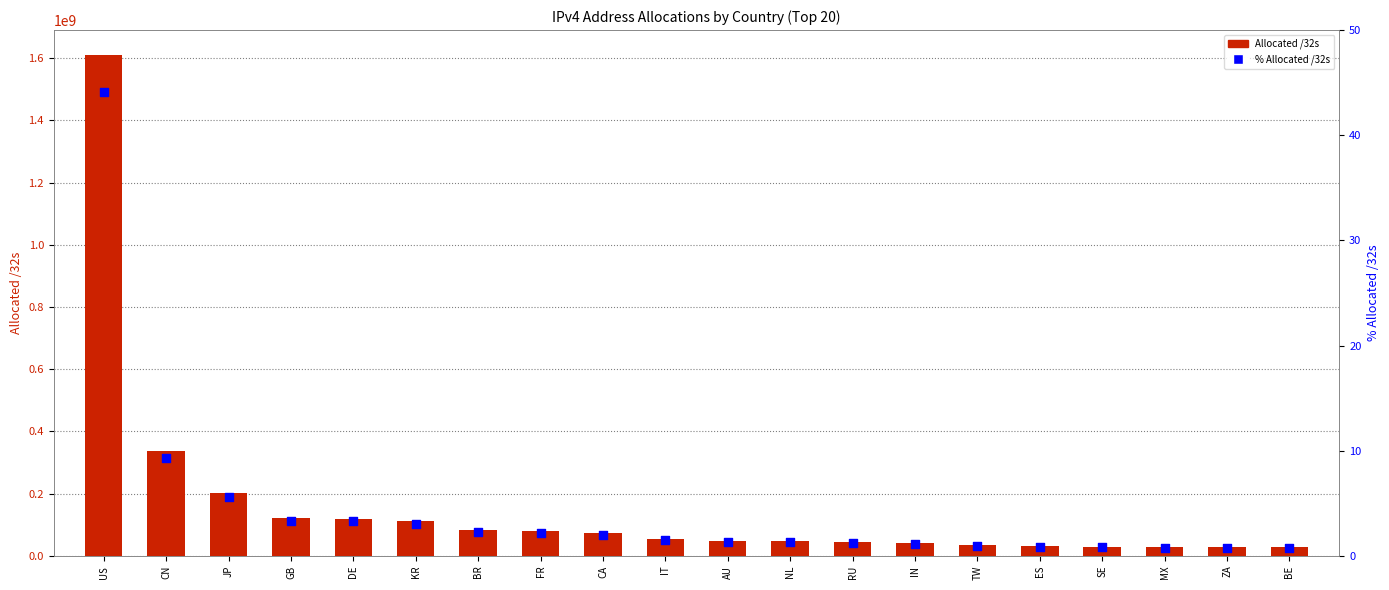

What is the total value across all series at ES?

30412352.8